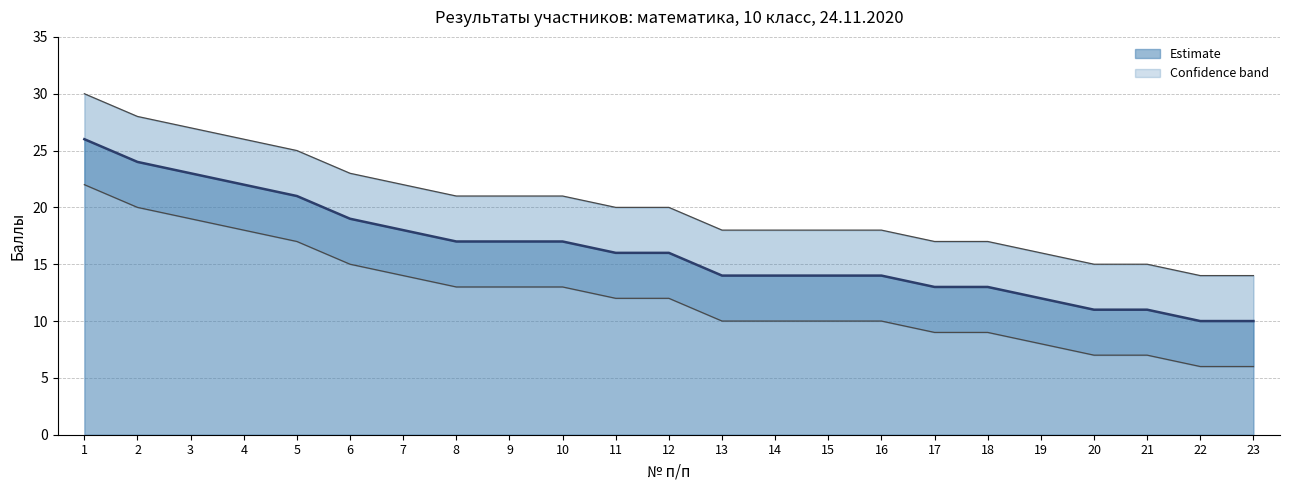

What is the difference between the second highest and second lowest values in the Результат series?

14